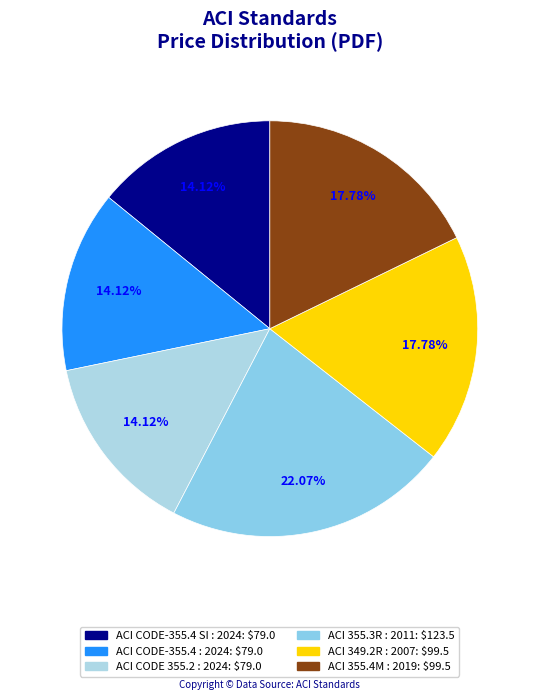

Which category has the biggest portion of the pie?

ACI 355.3R : 2011